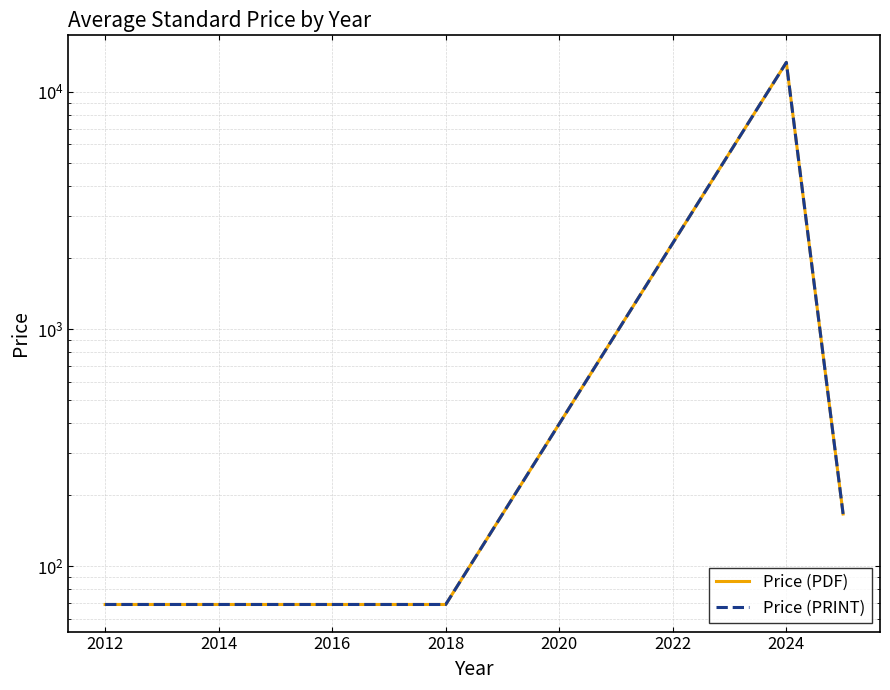

Rank the series at 2012 from highest to lowest value.

Price (PDF), Price (PRINT)